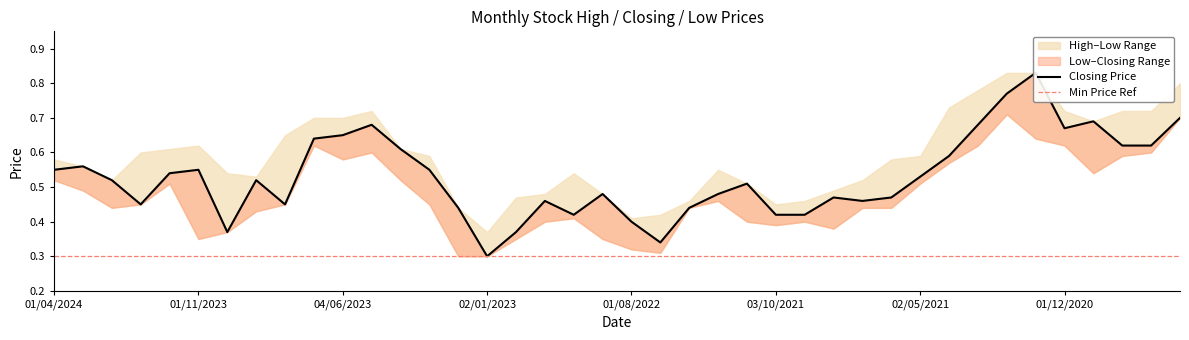

Rank the categories by High value from highest to lowest.

01/02/2021, 03/01/2021, 04/08/2020, 01/03/2021, 01/04/2021, 01/05/2023, 01/12/2020, 01/10/2020, 01/09/2020, 02/07/2023, 04/06/2023, 01/11/2020, 01/08/2023, 01/11/2023, 03/12/2023, 02/04/2023, 02/01/2024, 01/03/2023, 02/05/2021, 01/04/2024, 01/06/2021, 03/03/2024, 01/12/2021, 01/10/2023, 02/10/2022, 03/09/2023, 01/02/2024, 01/07/2021, 01/11/2021, 01/08/2021, 01/11/2022, 01/09/2022, 01/12/2022, 01/06/2022, 01/09/2021, 03/10/2021, 01/02/2023, 03/07/2022, 01/08/2022, 02/01/2023